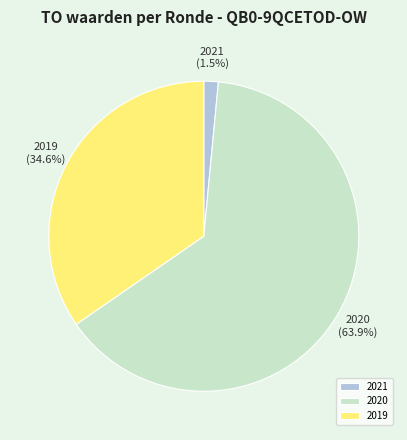

What is the smallest slice in the pie chart?

2021